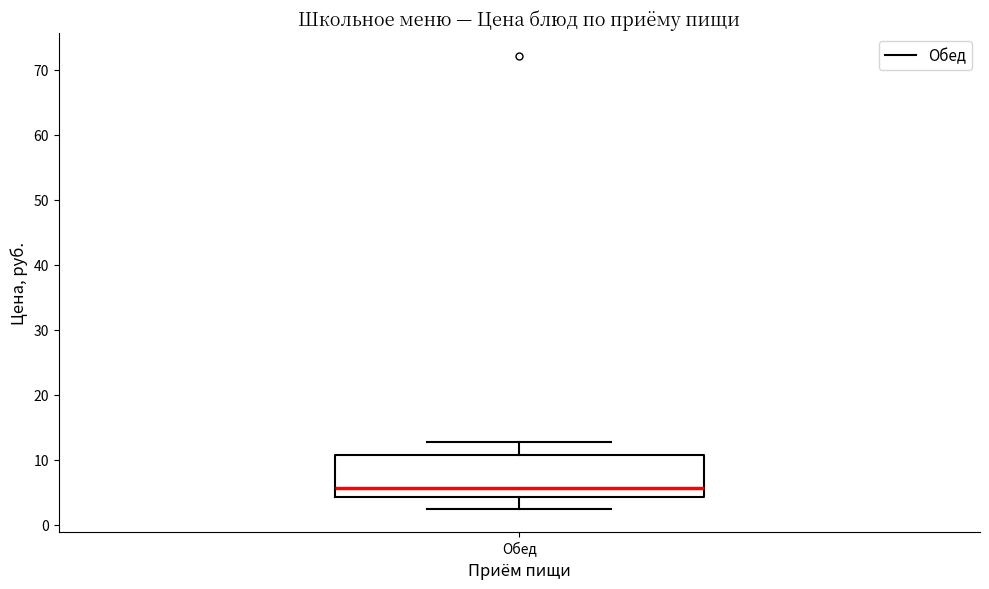

Where is the lower edge of the box for Обед on the y-axis? The values are not printed on the chart, so give them approximately, as read against the axis.

4